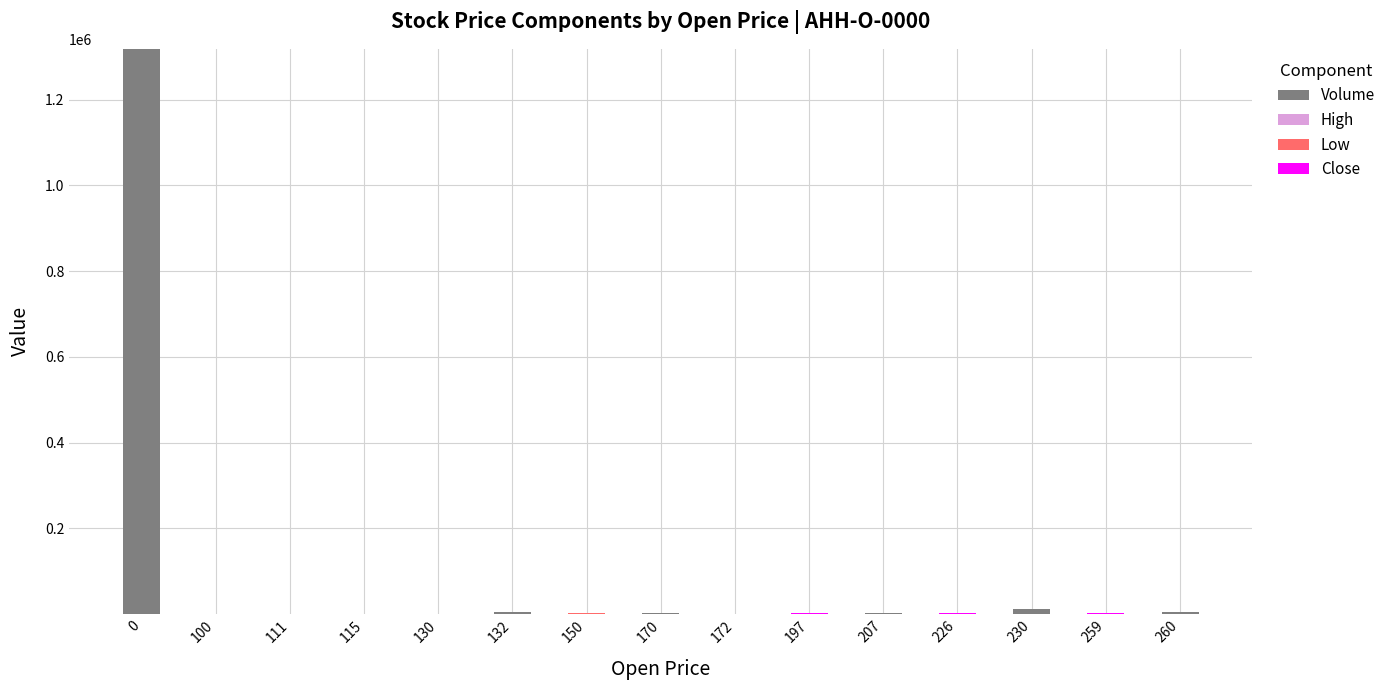

What is the difference between the second highest and second lowest values in the High series?

211